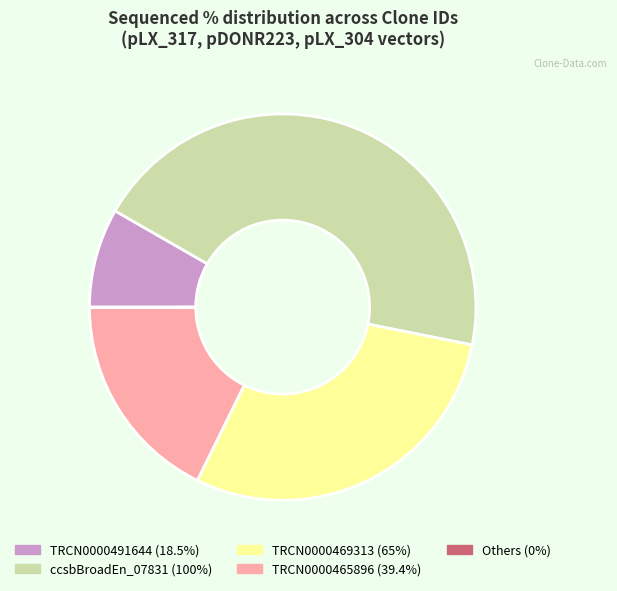

Is there a majority slice in this chart?

No